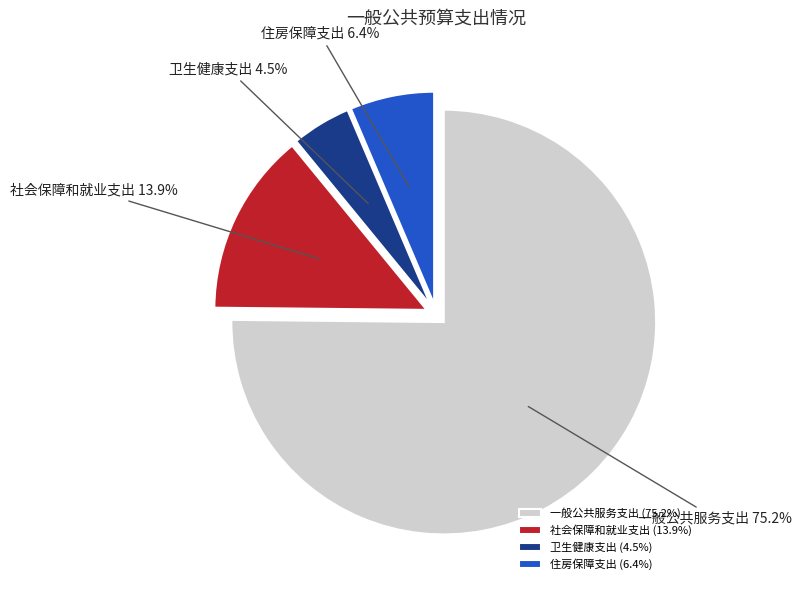

Is the sum of 卫生健康支出 and 一般公共服务支出 greater than half?

Yes